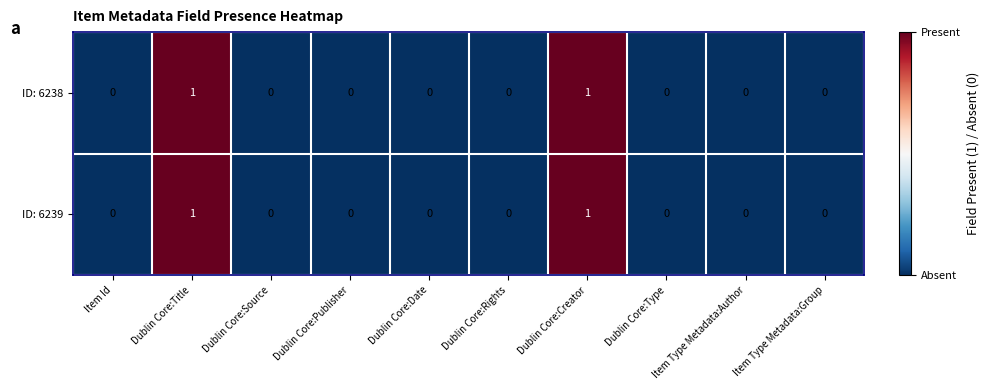

How many ID: 6239 values are between 0 and 1?

10